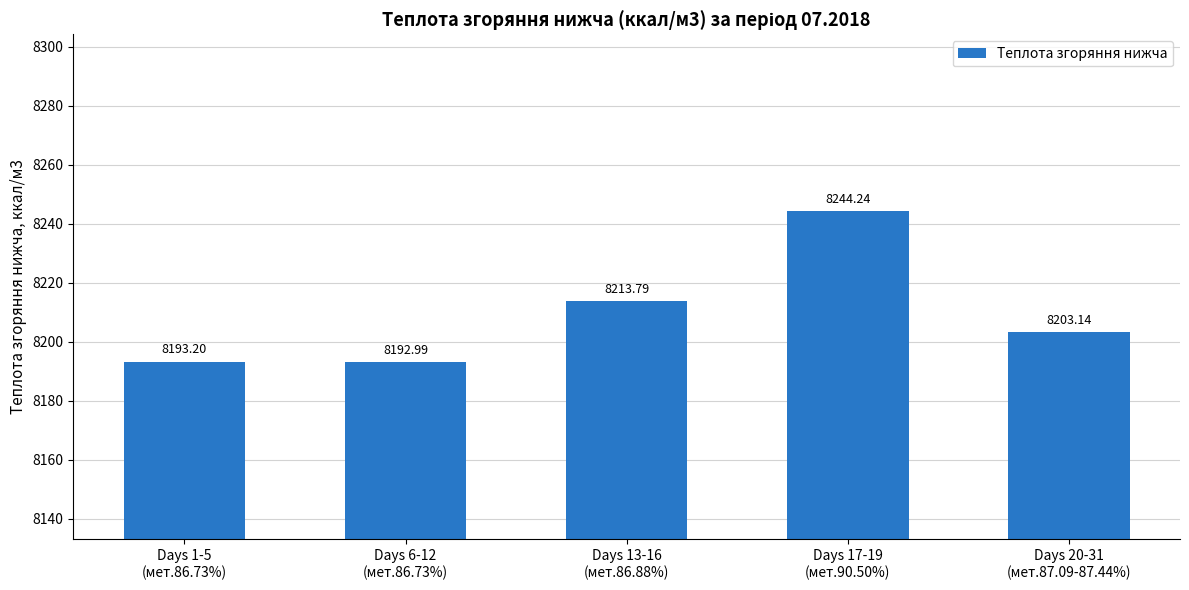

How many data points does each series have?

5